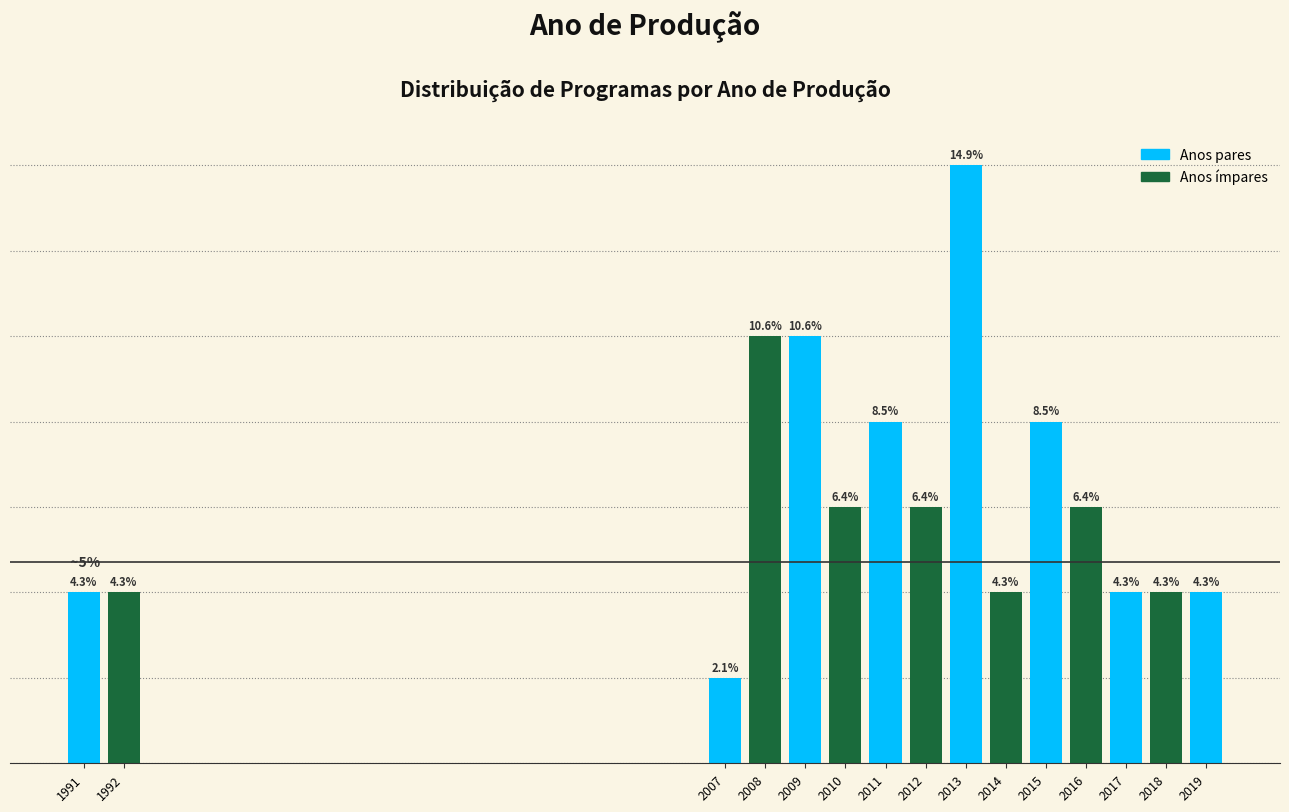

Does the chart contain any negative values?

No